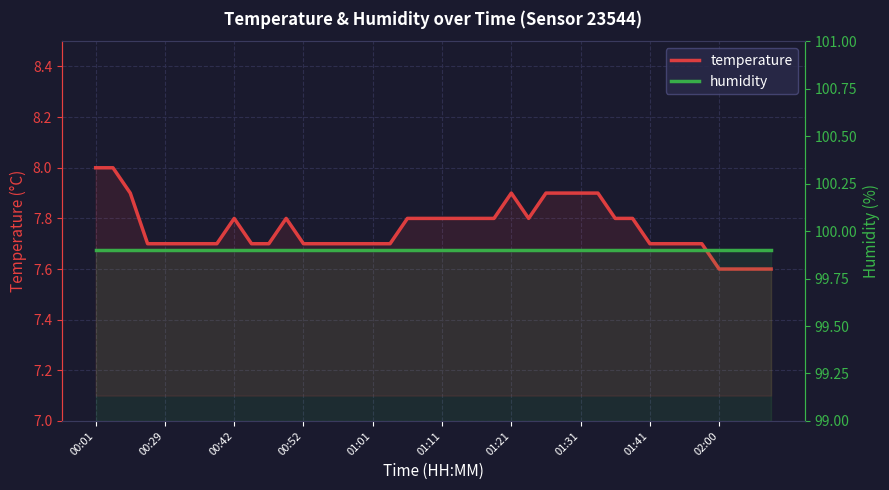

Which series has the largest total across all categories?

humidity